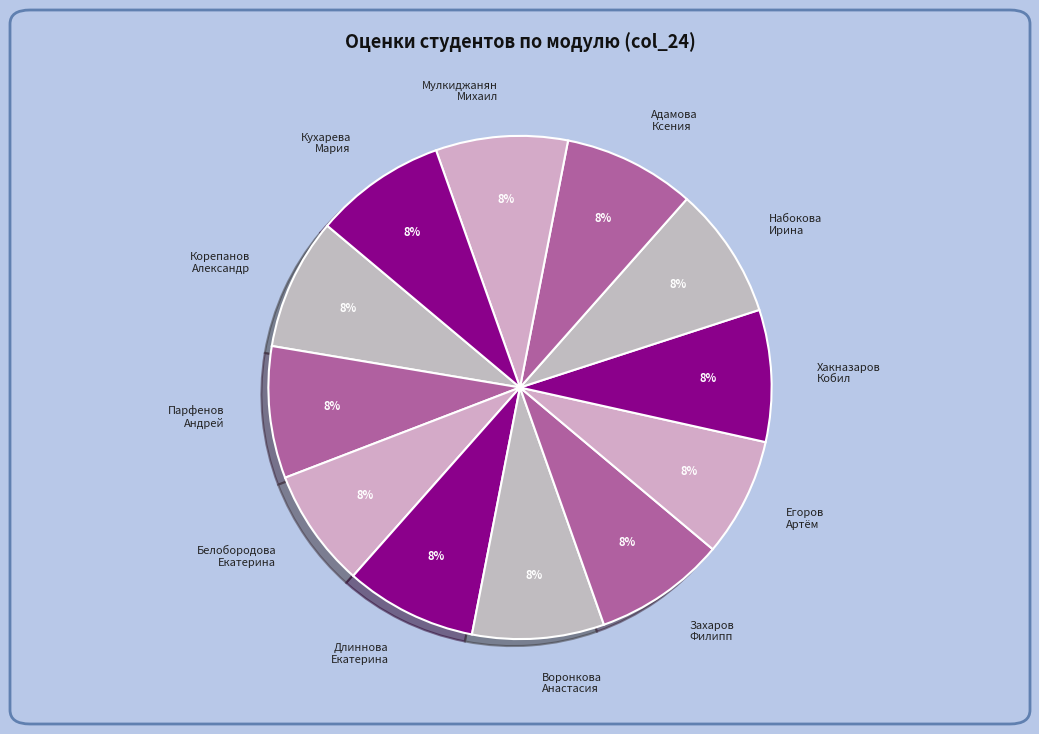

Does any single category account for the majority?

No